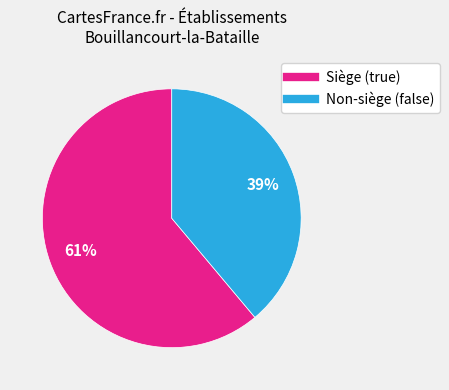

To the nearest percent, what is the average slice percentage?

50%